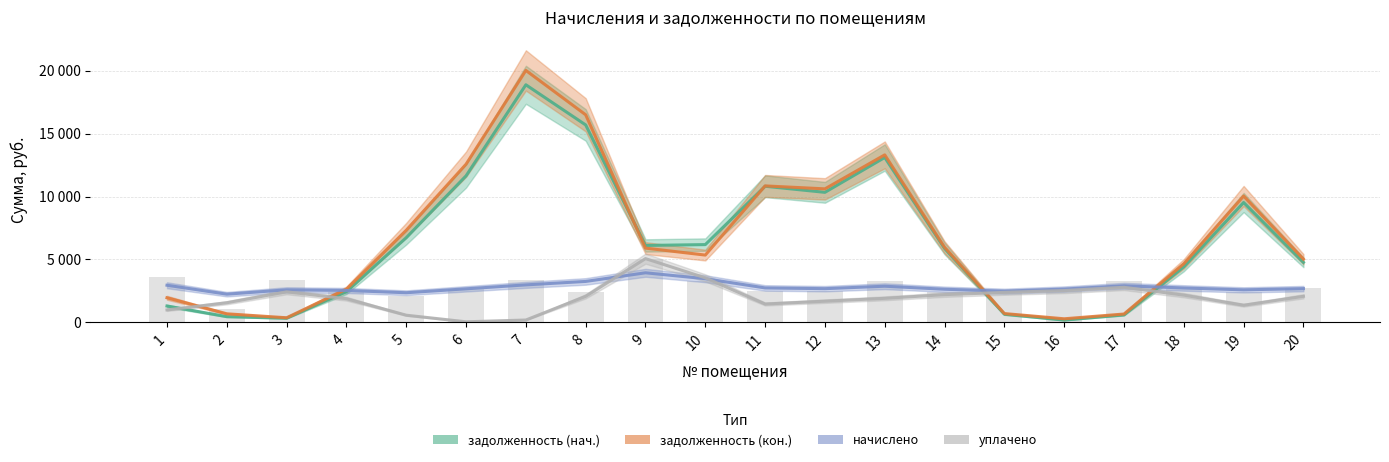

What is the total value across all series at 16?

5329.5